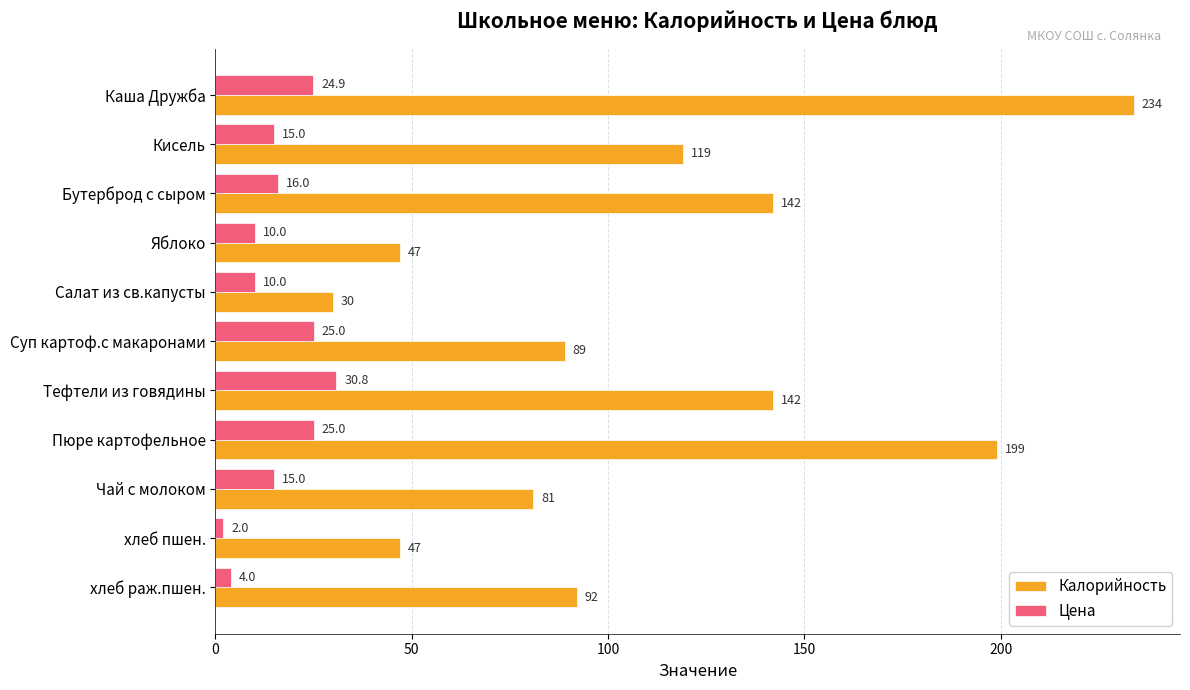

What is the difference between the second highest and second lowest values in the Цена series?

21.0